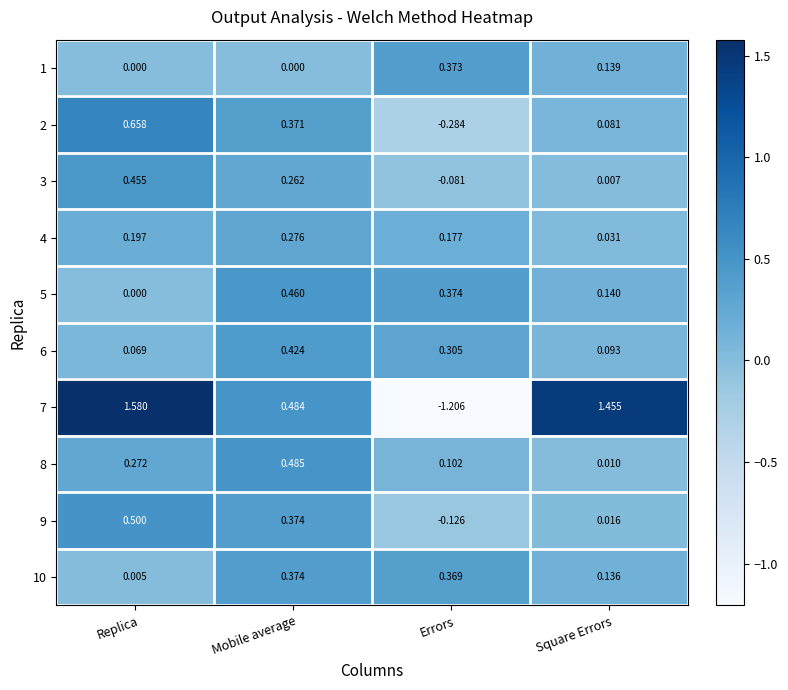

Rank the categories by 6 value from lowest to highest.

Replica, Square Errors, Errors, Mobile average